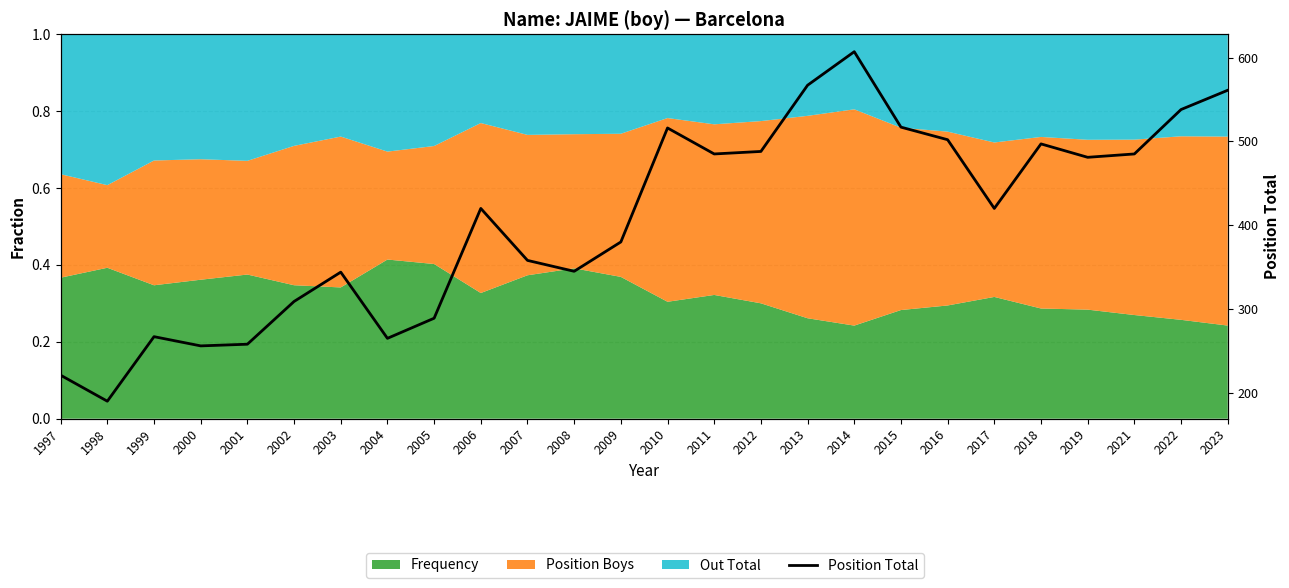

How many points are higher than both their immediate neighbors (excluding endpoints)?

6